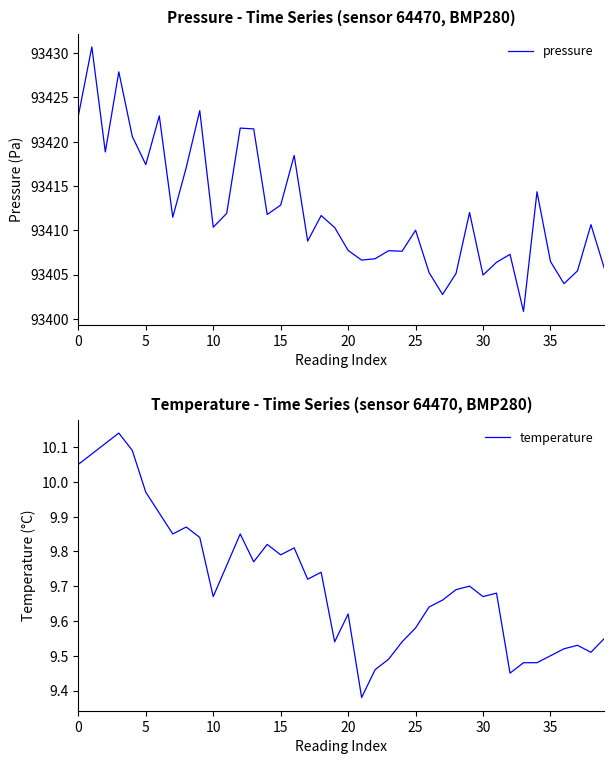

What is the lowest value of the pressure series?

93400.8